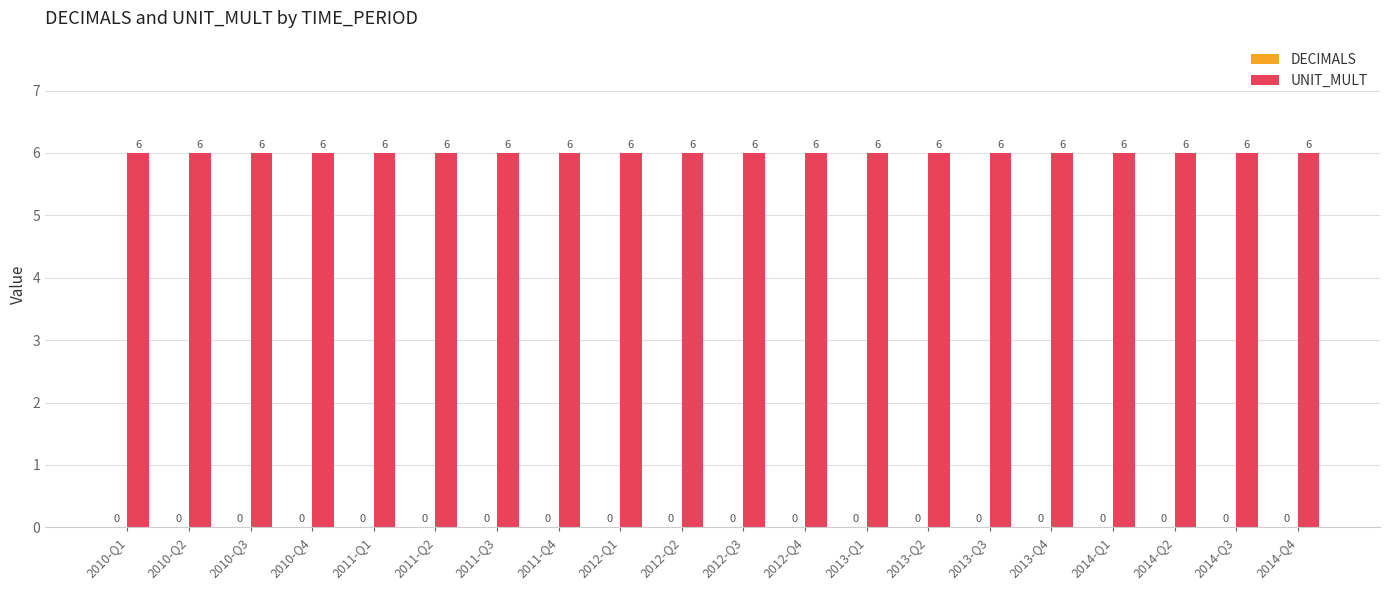

Which category has the lowest value in the UNIT_MULT series?

2010-Q1